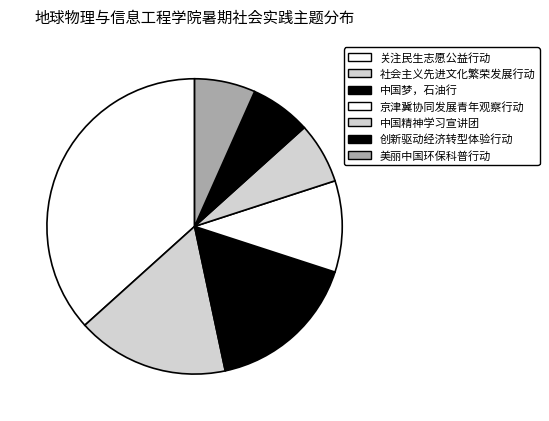

Does 关注民生志愿公益行动 account for over 50% of the chart?

No